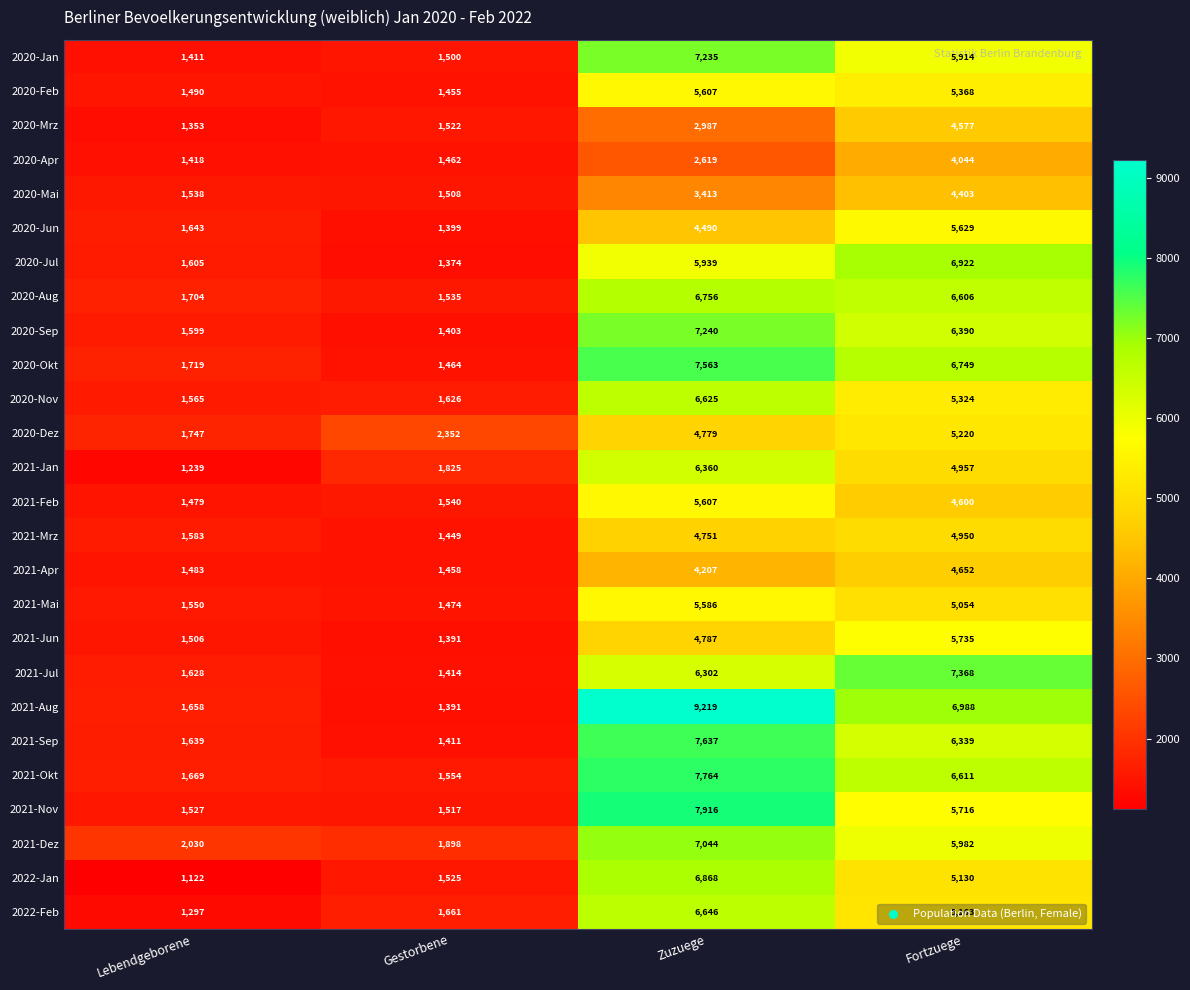

Which series has the largest total across all categories?

2021-Aug